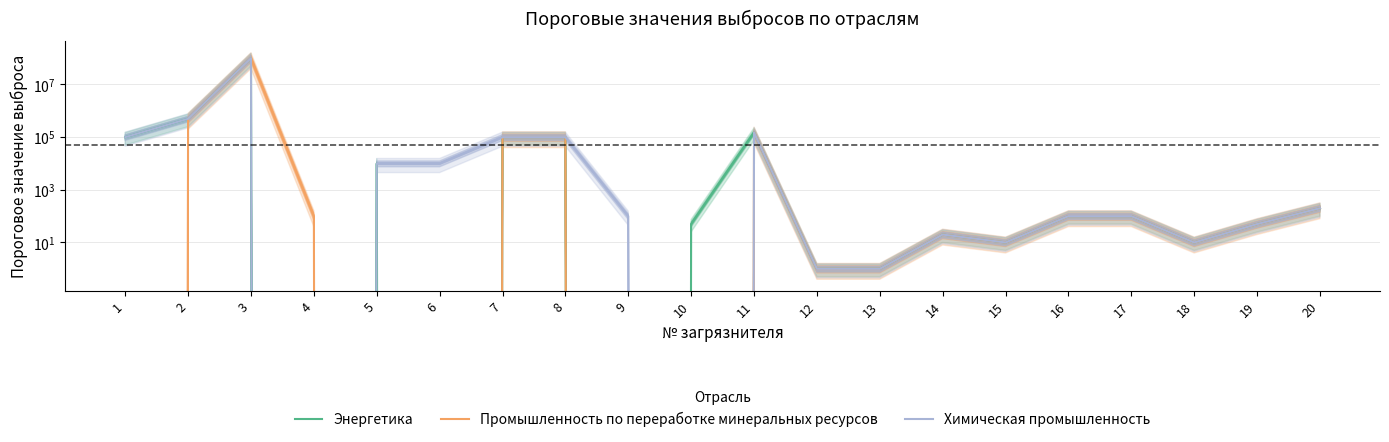

Is it true that Энергетика equals 261 at 20?

False